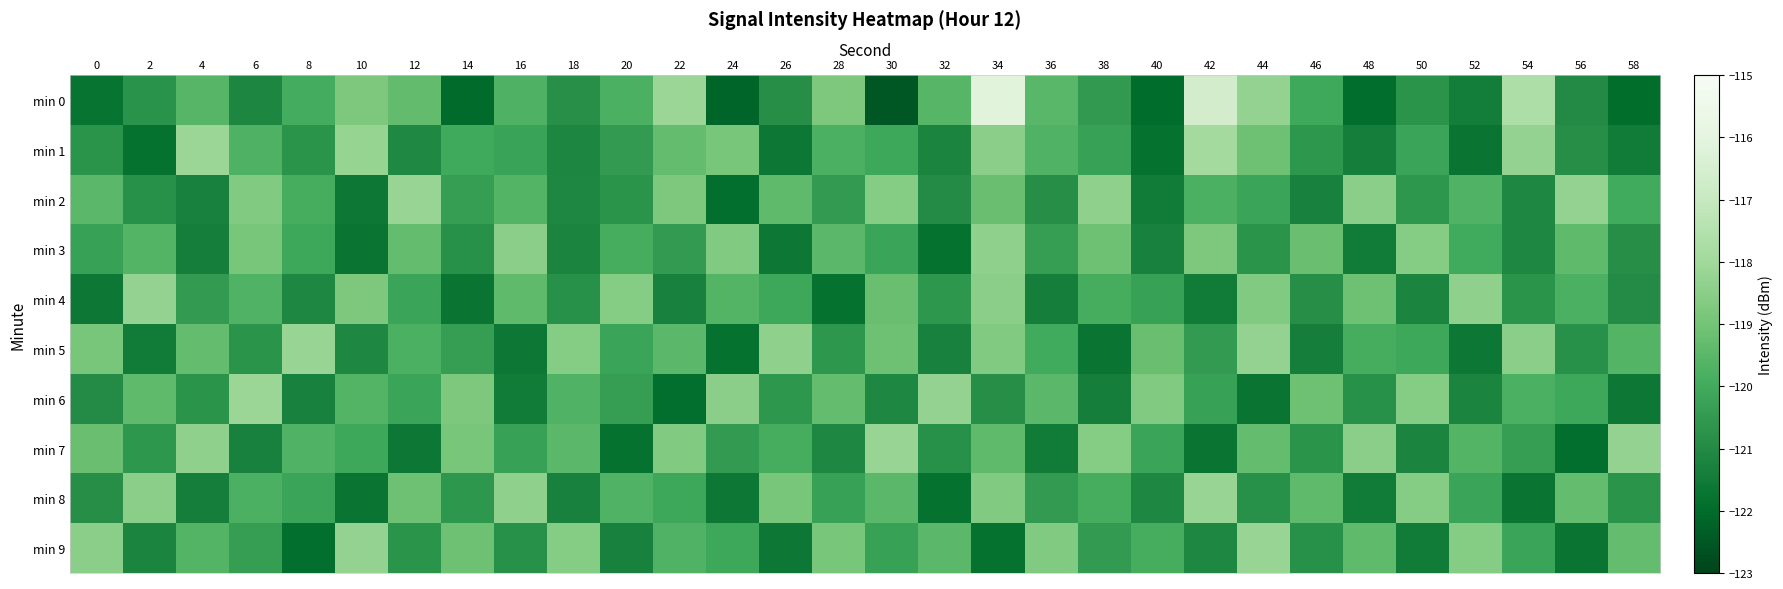

Where is min 0 nearest to the value -119?

28